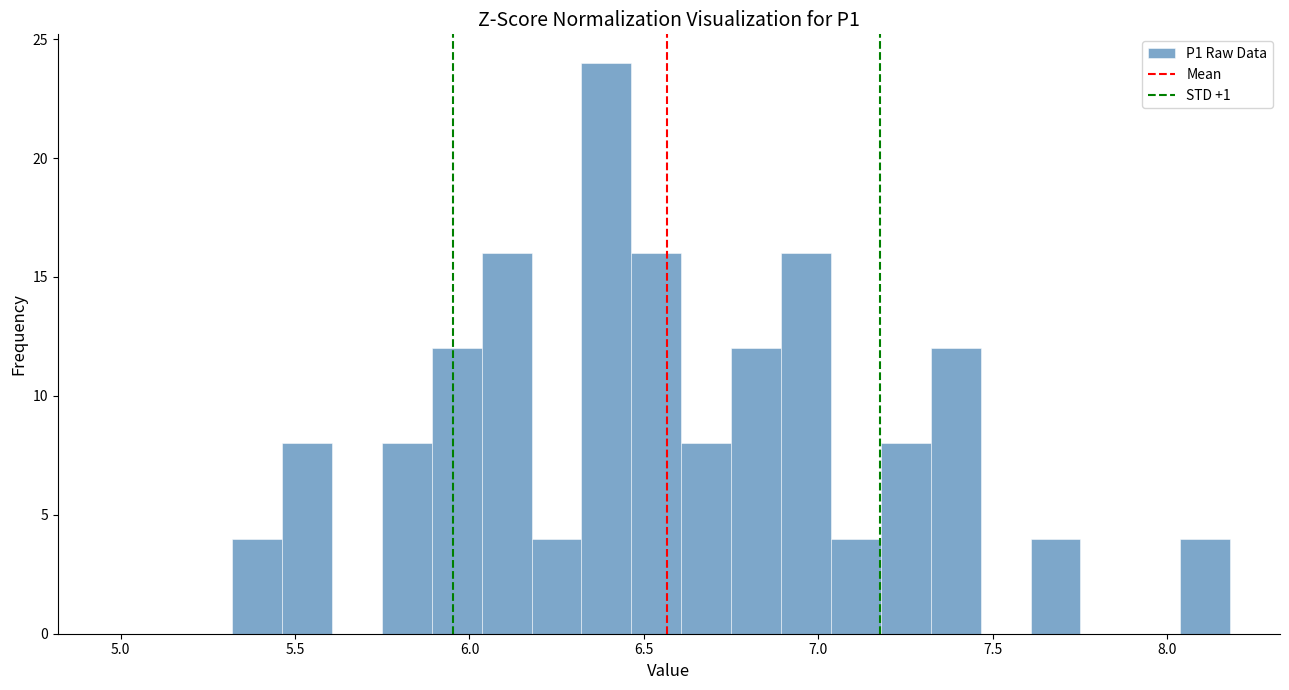

Around what value on the x-axis is the tallest bar? Give the approximate position of its centre, as read against the axis.

6.40